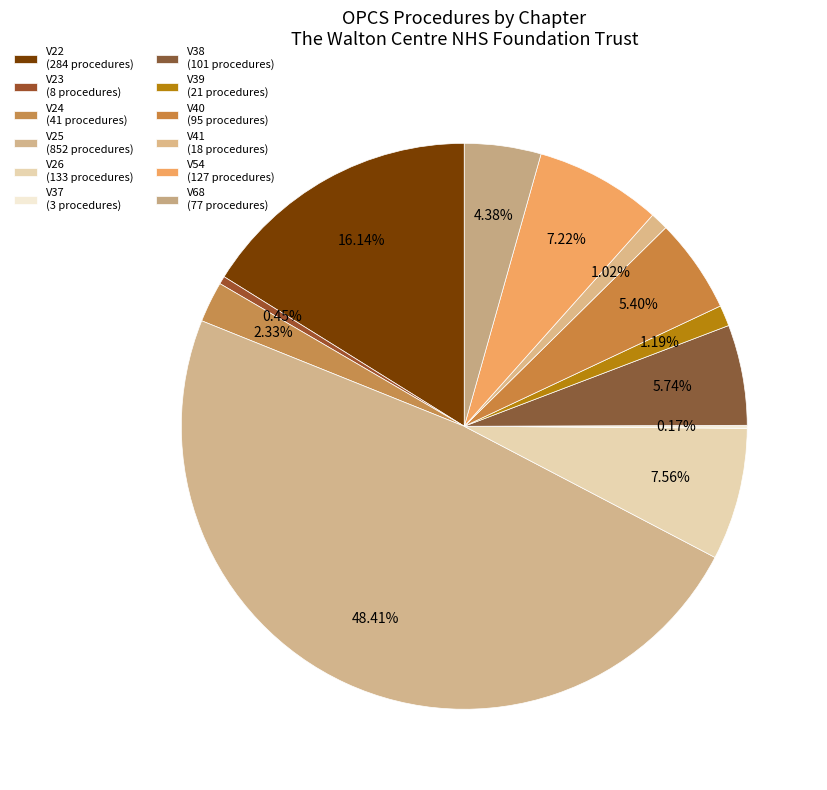

What is the change in value from V23 to V40?

+87